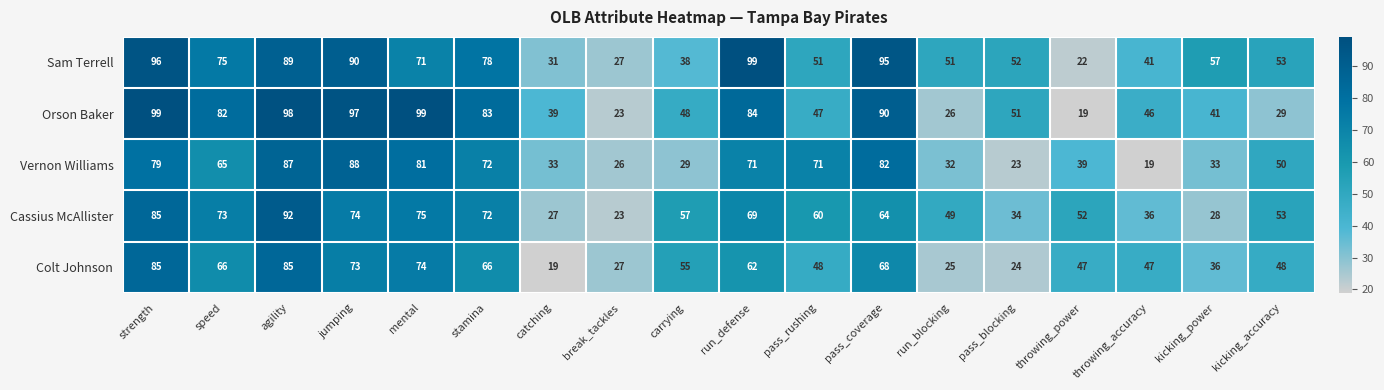

Where is Cassius McAllister nearest to the value 57?

carrying